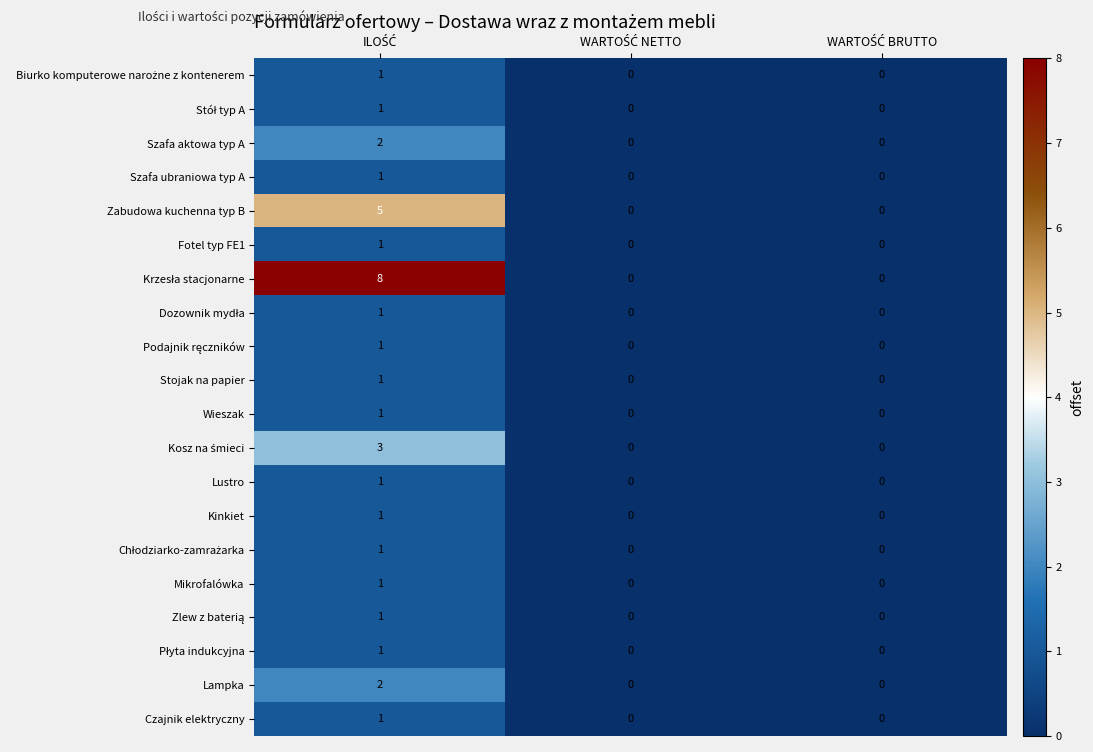

Count the Zabudowa kuchenna typ B values in the range 0 to 5.

3